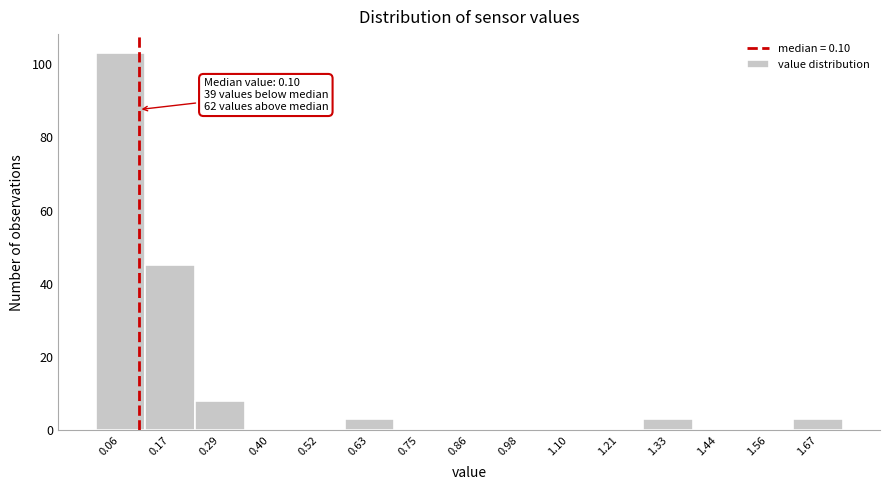

Which range on the x-axis has the tallest bar?

0.00 to 0.12